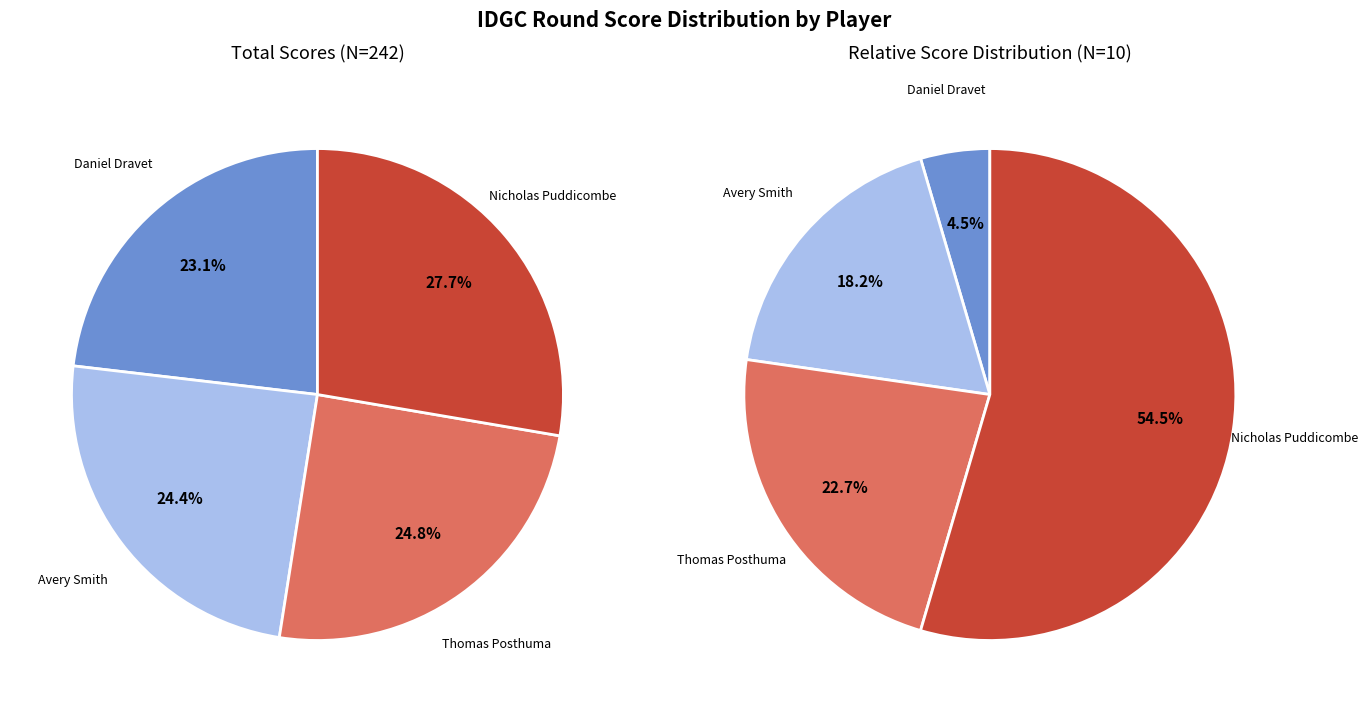

How many slices are in this pie chart?

4